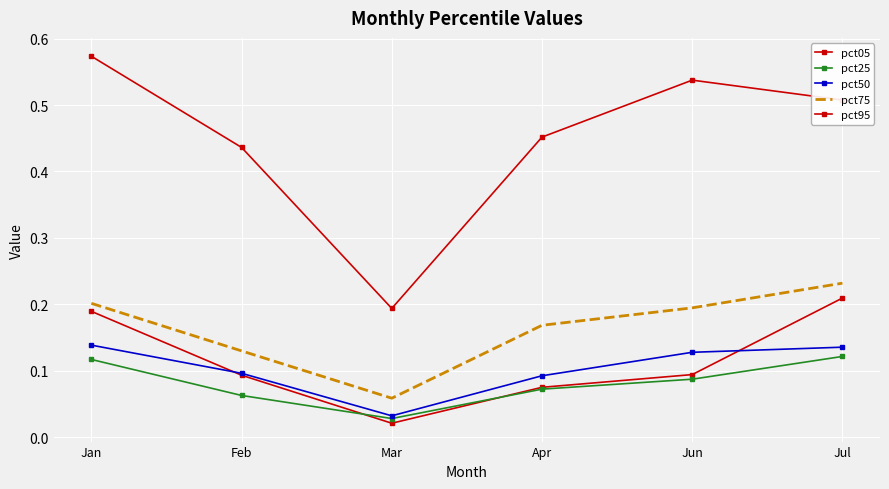

What value does the pct25 series have at Feb?

0.1